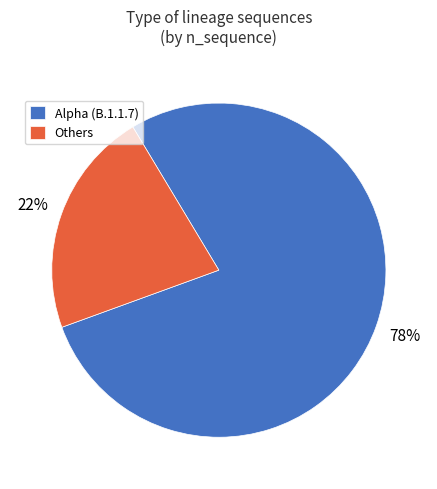

How many slices are in this pie chart?

2